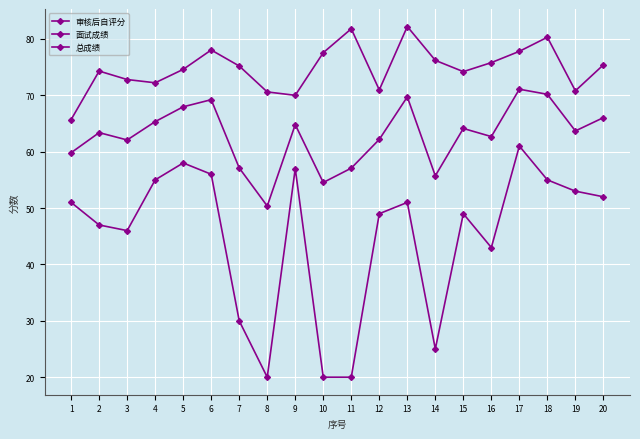

True or false: 审核后自评分 has a value of 57.0 at 9.

True